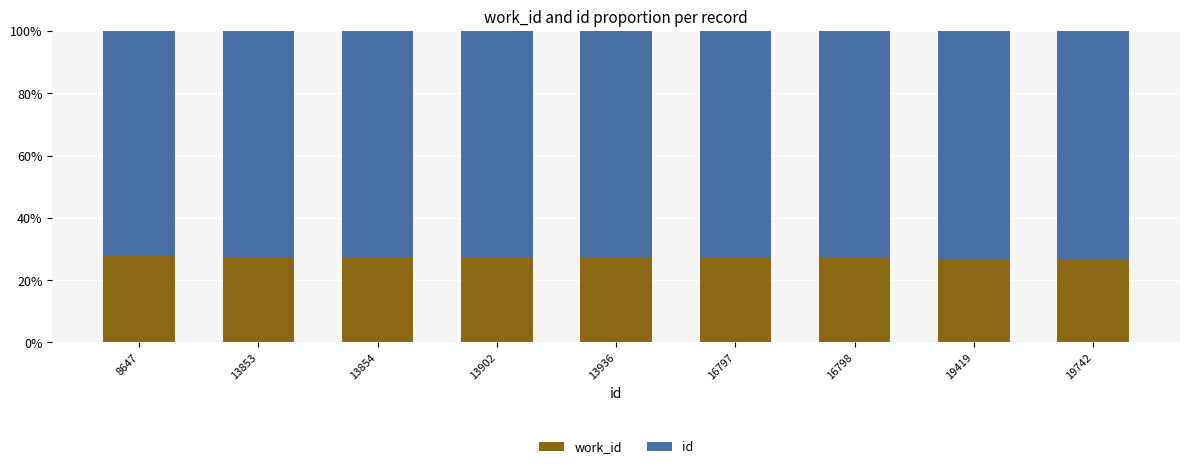

What is the total value across all series at 16798?

100.0